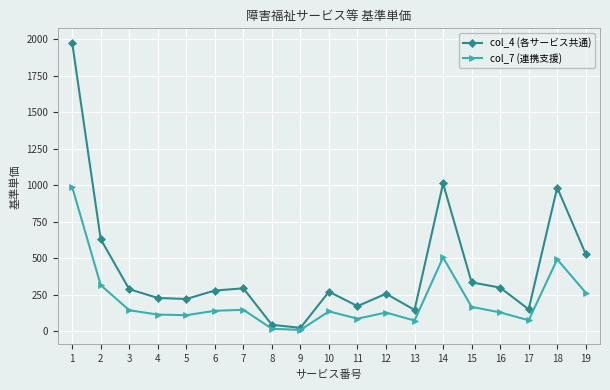

What value does the col_7 (連携支援) series have at 12, to the nearest 10?

130